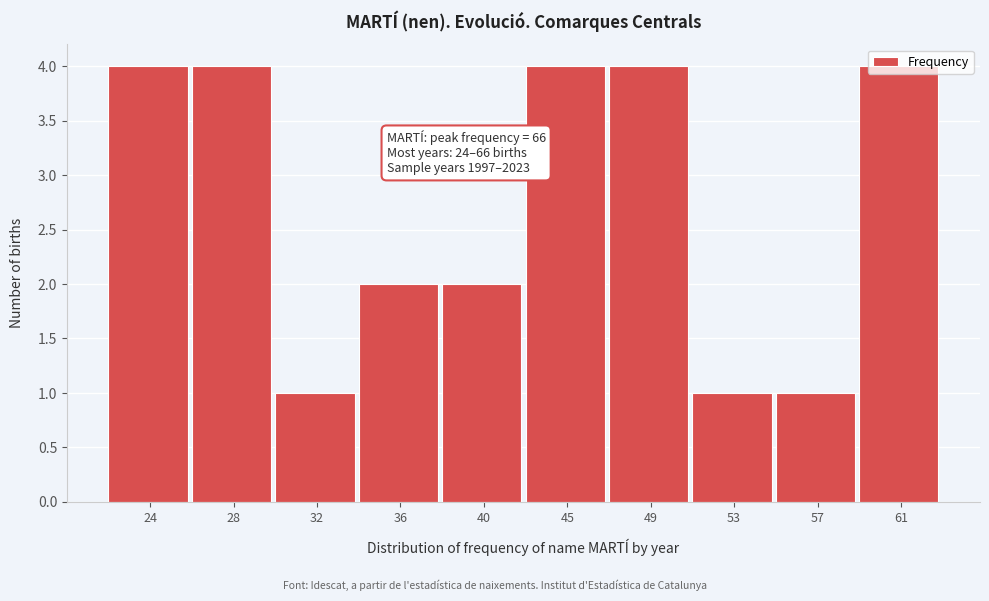

Approximately how many times larger is the value at 32 compared to 36?

0.5